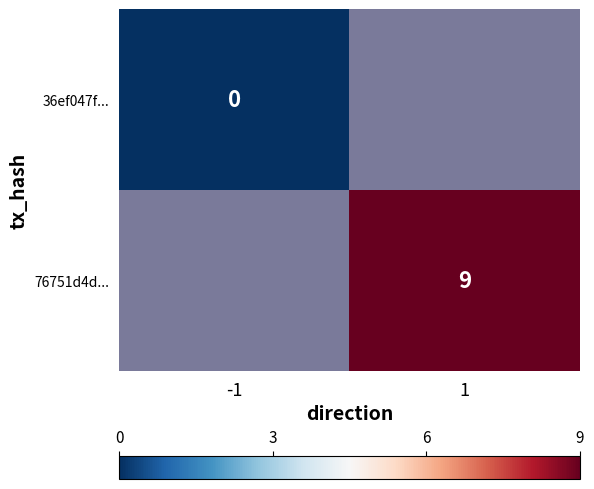

At which category does the chart reach its peak across all series?

1